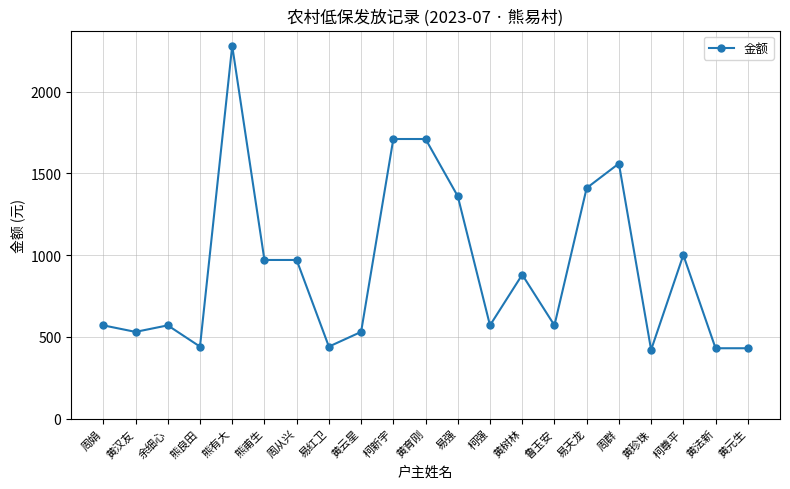

What is the difference between the second highest and minimum values?

1290